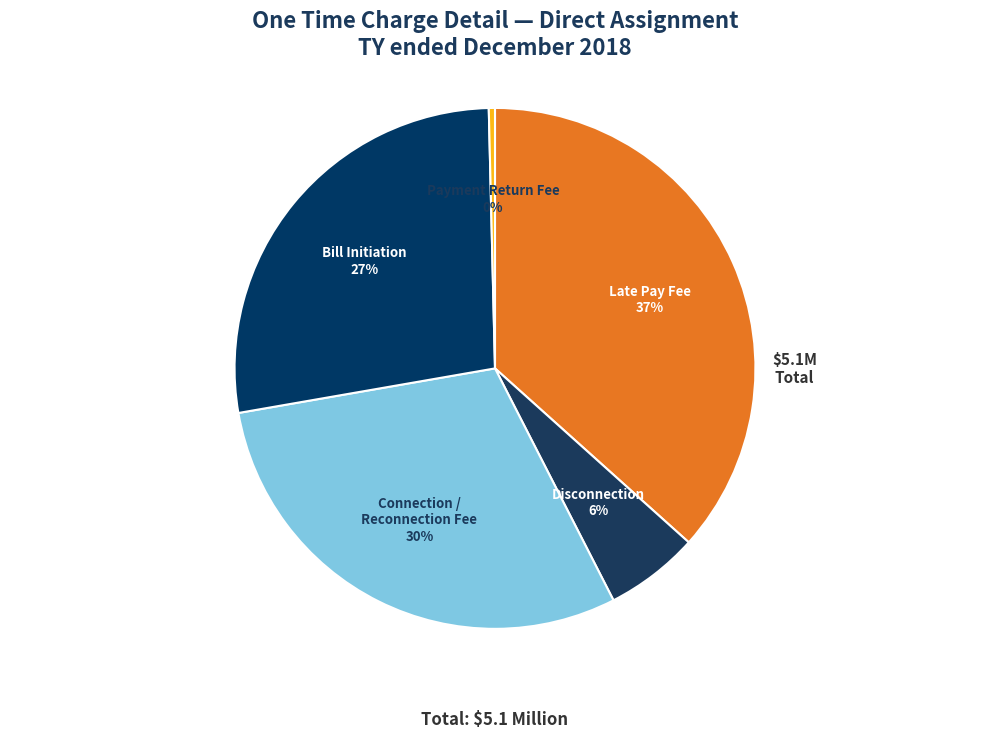

The Connection / Reconnection Fee slice represents 30% of the pie. True or false?

True